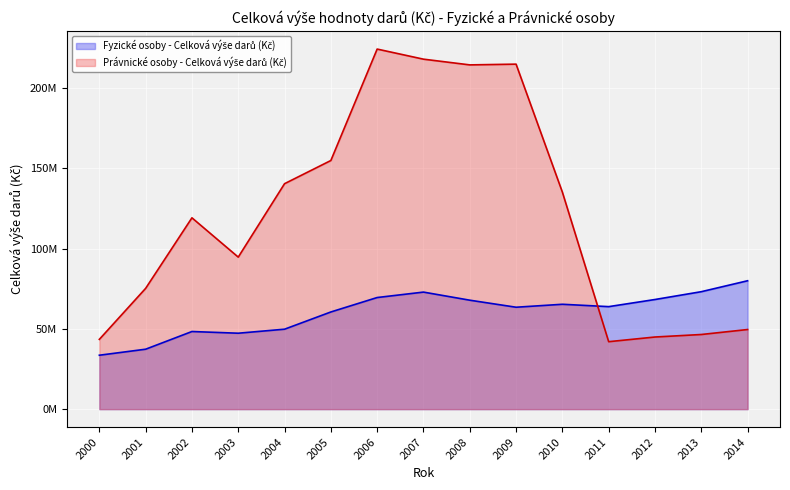

In Právnické osoby - Celková výše darů (Kč), how many points are lower than both neighbors (excluding endpoints)?

3